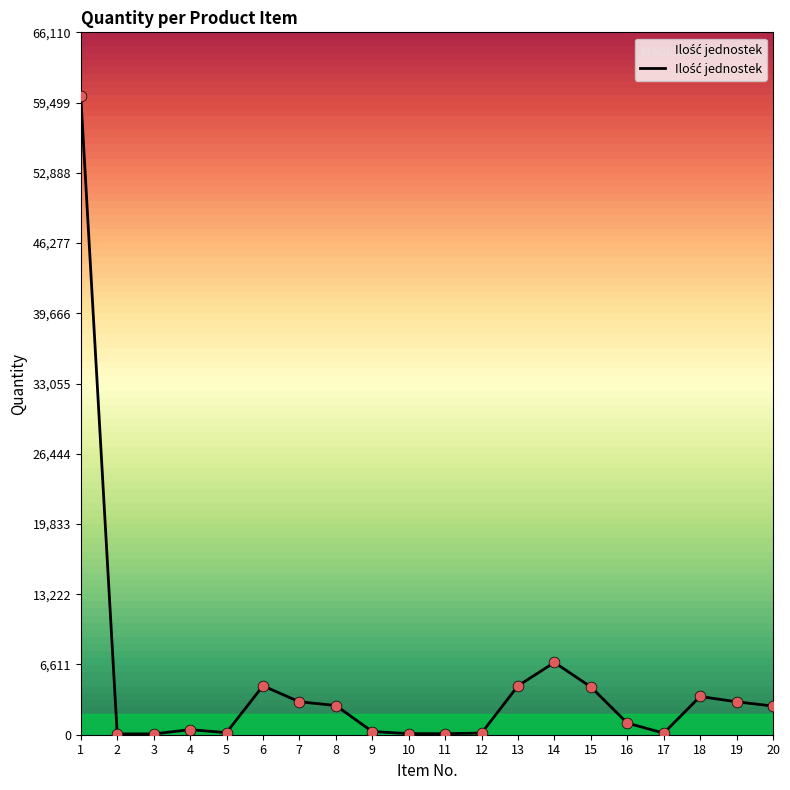

Which has a higher value, 9 or 16?

16